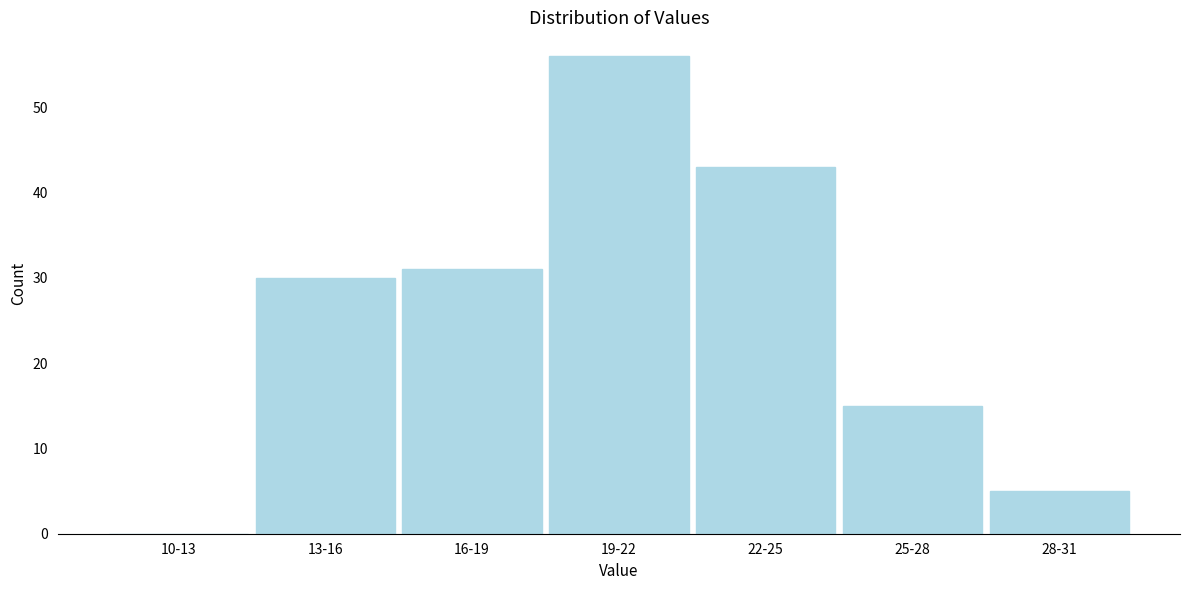

Reading right to left, extract all data points from this chart.

28-31=5	25-28=15	22-25=43	19-22=56	16-19=31	13-16=30	10-13=0